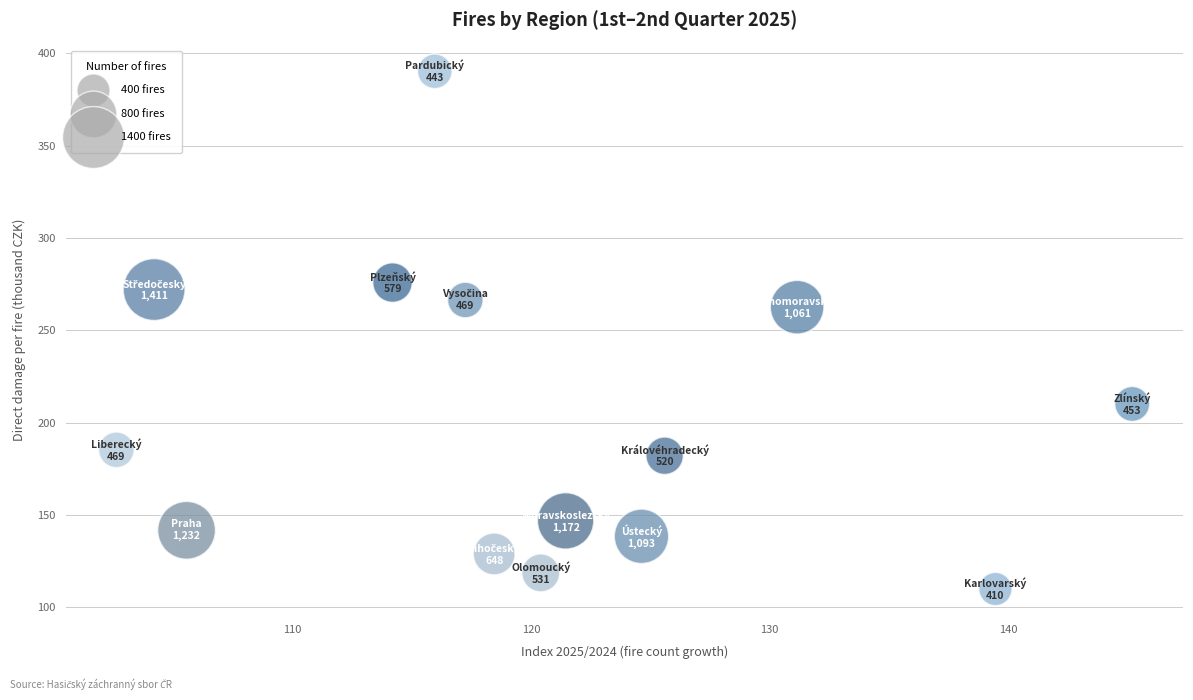

What is the range of X values (max minus min)?

42.6